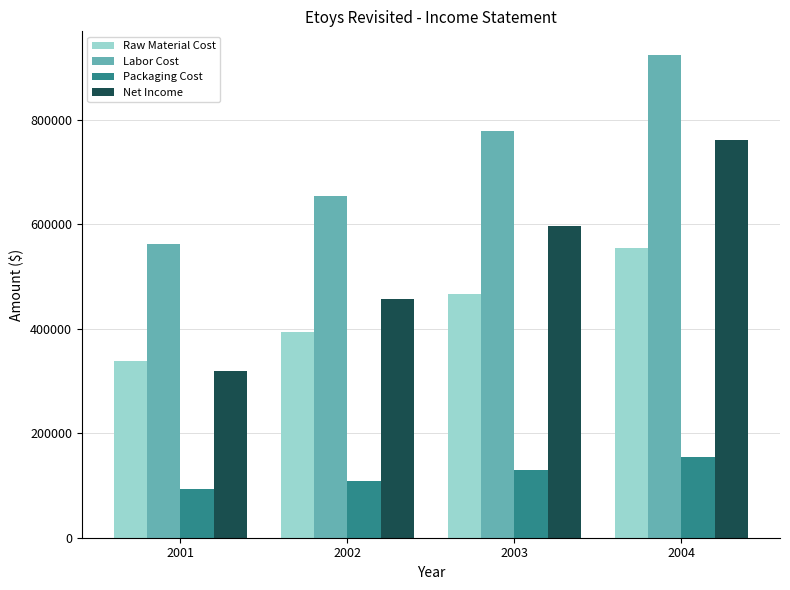

List the series in order of their overall mean, highest first.

Labor Cost, Net Income, Raw Material Cost, Packaging Cost